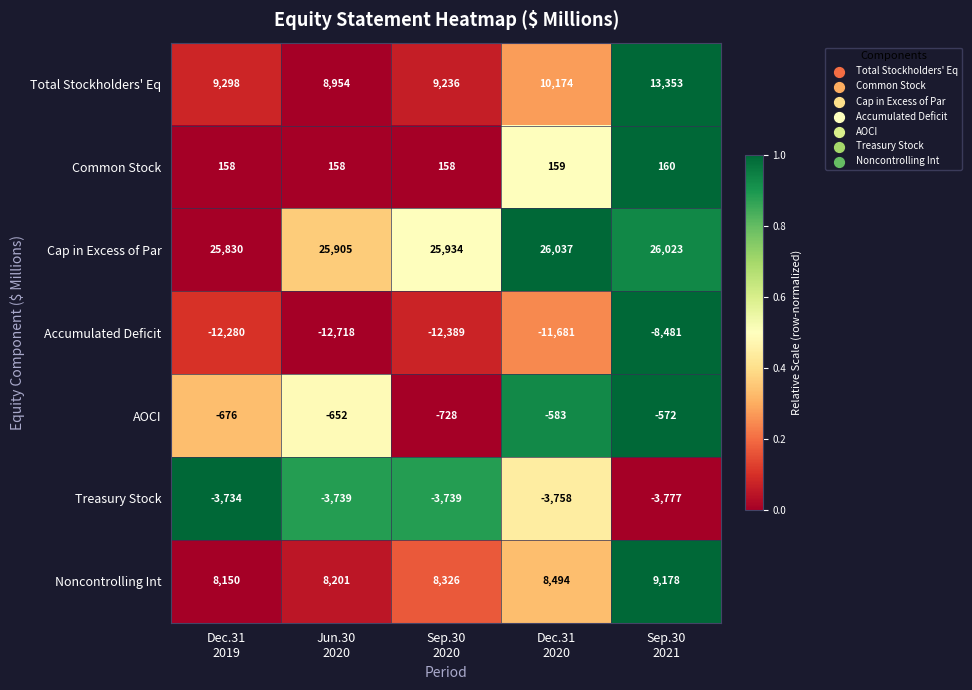

Which label corresponds to the smallest value in the chart?

Jun.30
2020